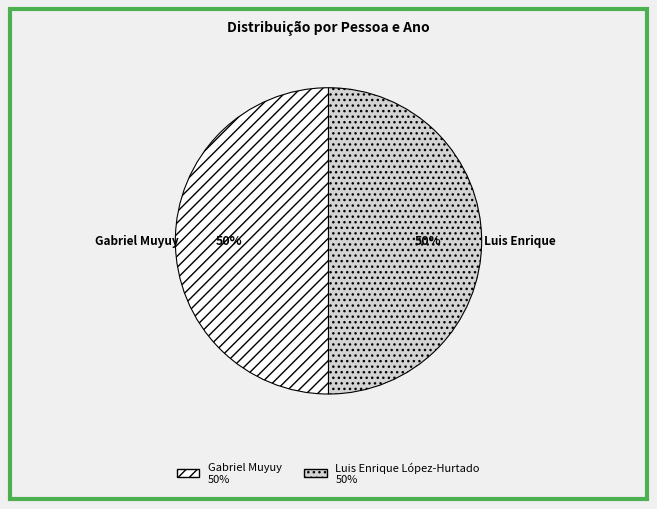

To the nearest percent, what is the average slice percentage?

50%